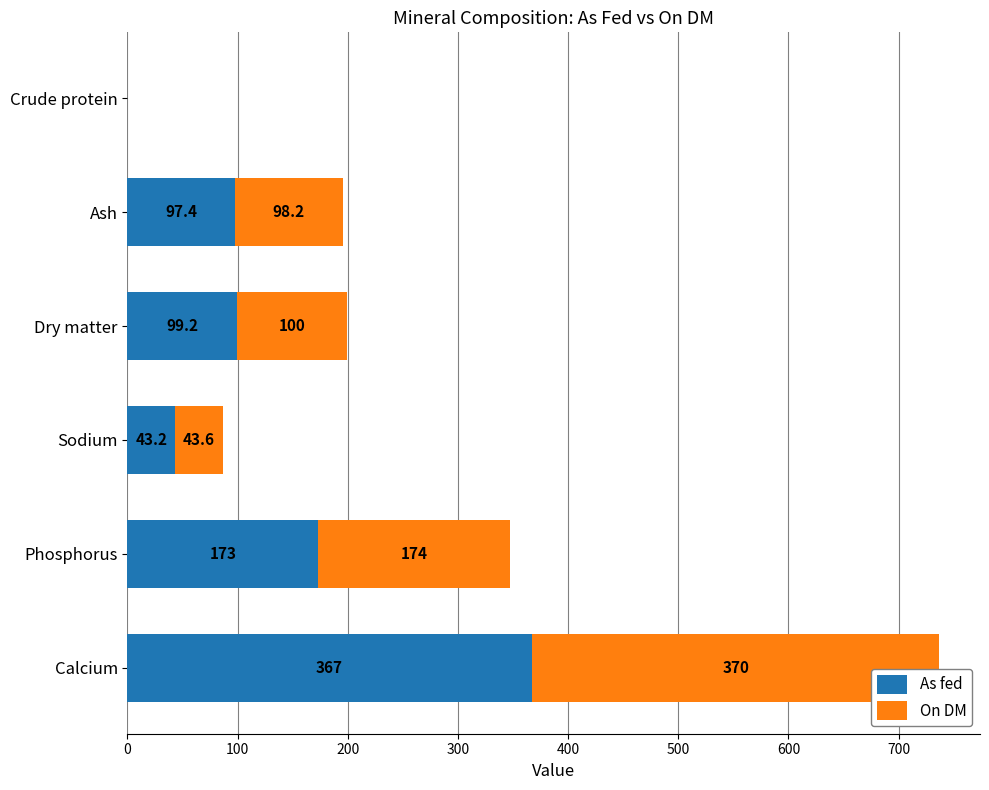

The value of As fed at Phosphorus is 173.0. True or false?

True